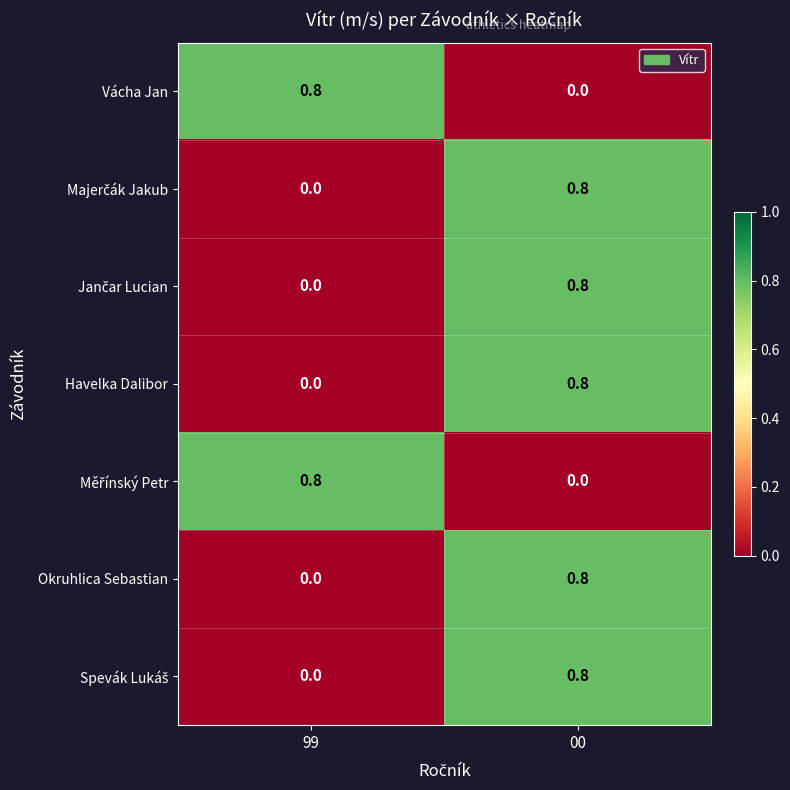

Is it true that Havelka Dalibor equals 0.0 at 99?

True